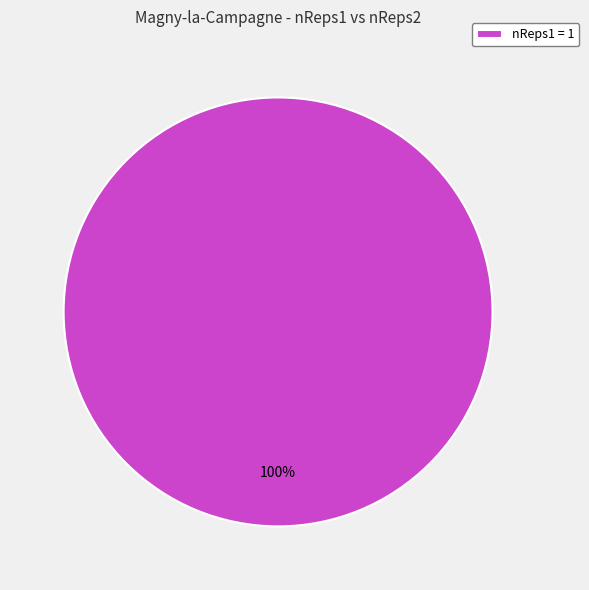

True or false: nReps1 = 1 accounts for 100% of the total.

True